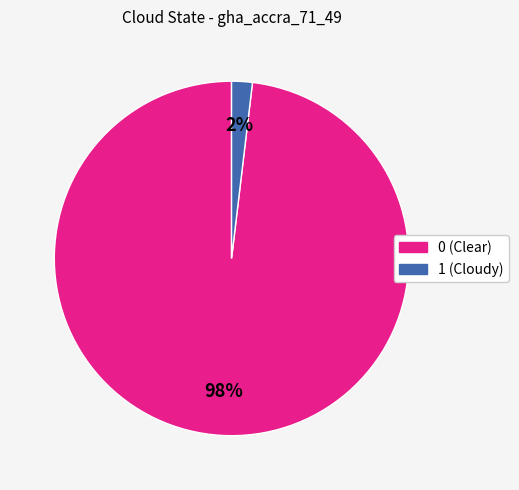

Does any single category account for the majority?

Yes